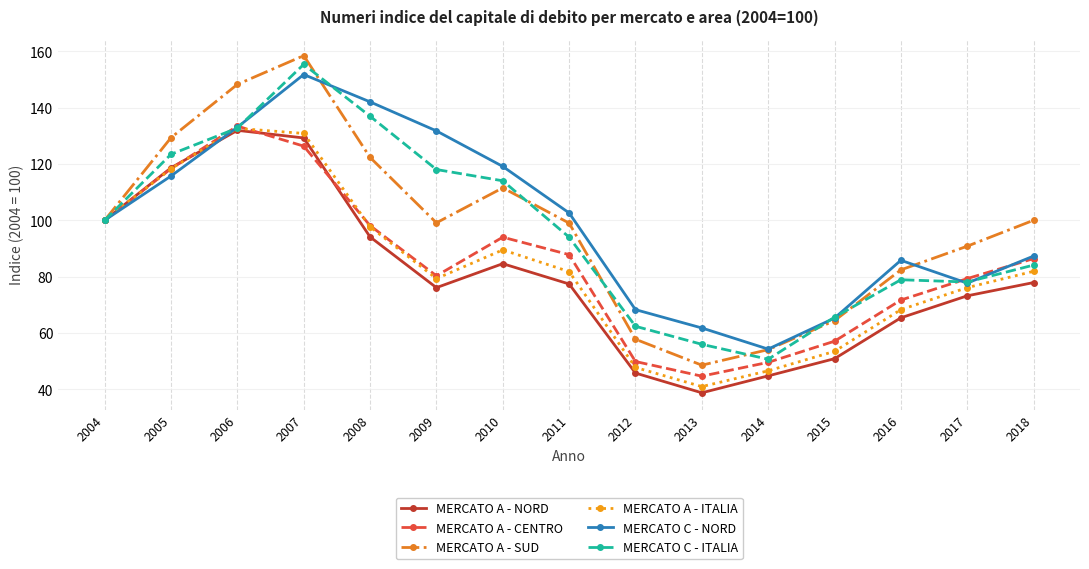

What is the value of the MERCATO A - SUD point at the 12th from the left?

64.4